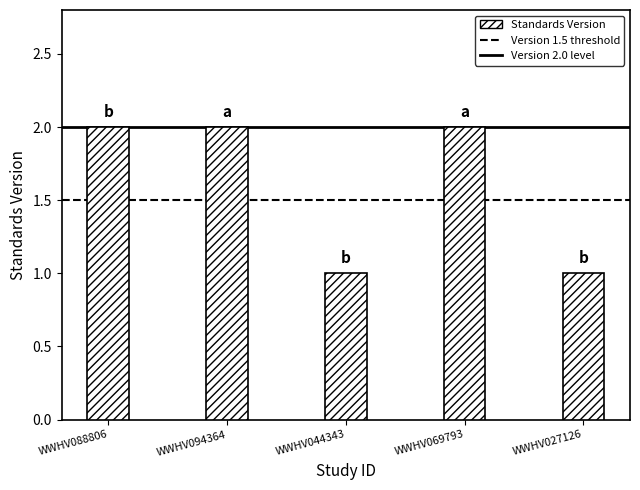

What is the value of the 5th bar from the left?

1